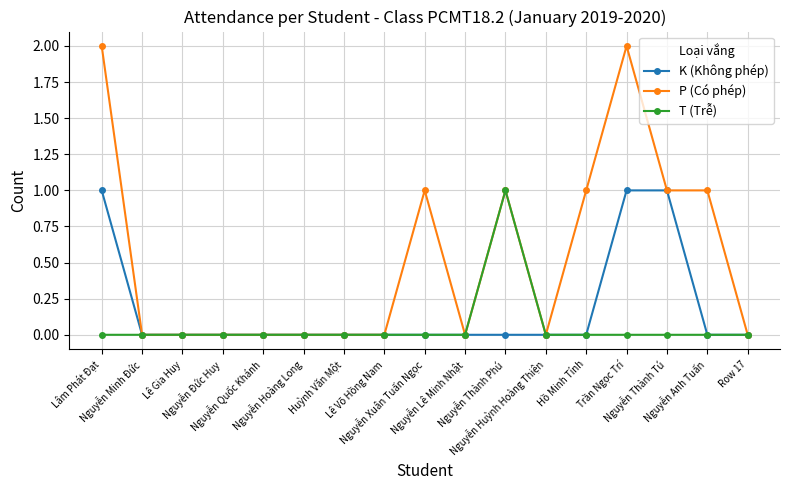

What is the label of the 3rd point from the left?

Lê Gia Huy